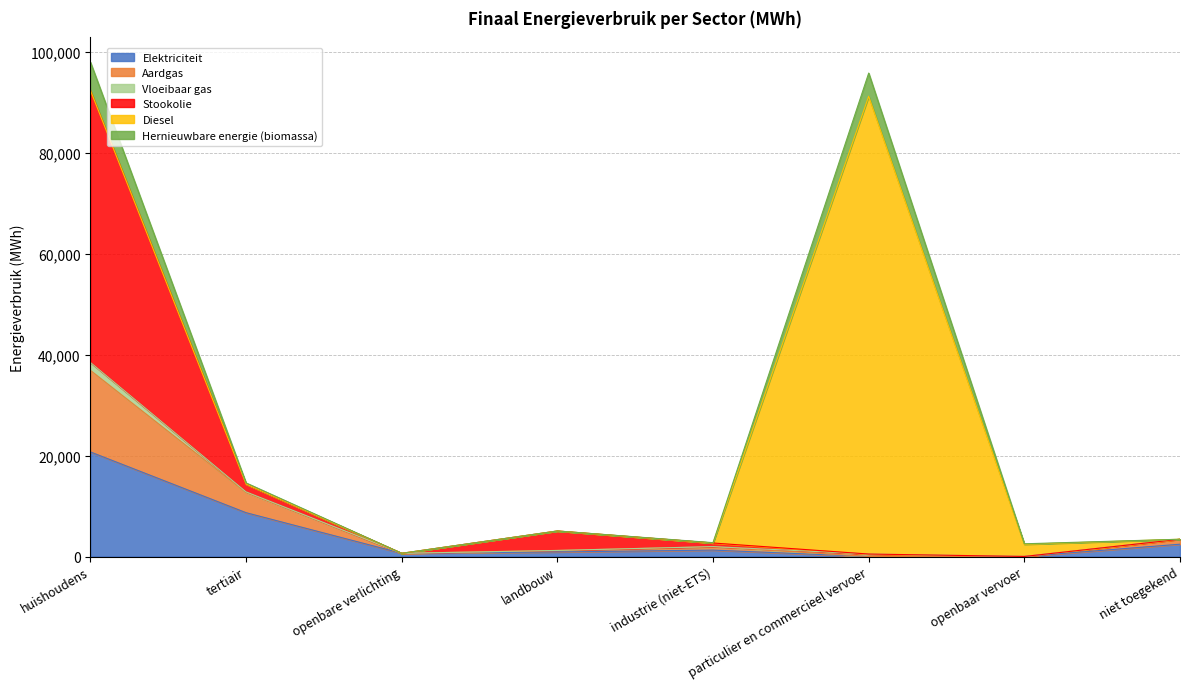

The value of Hernieuwbare energie (biomassa) at landbouw is 9045.6. True or false?

False